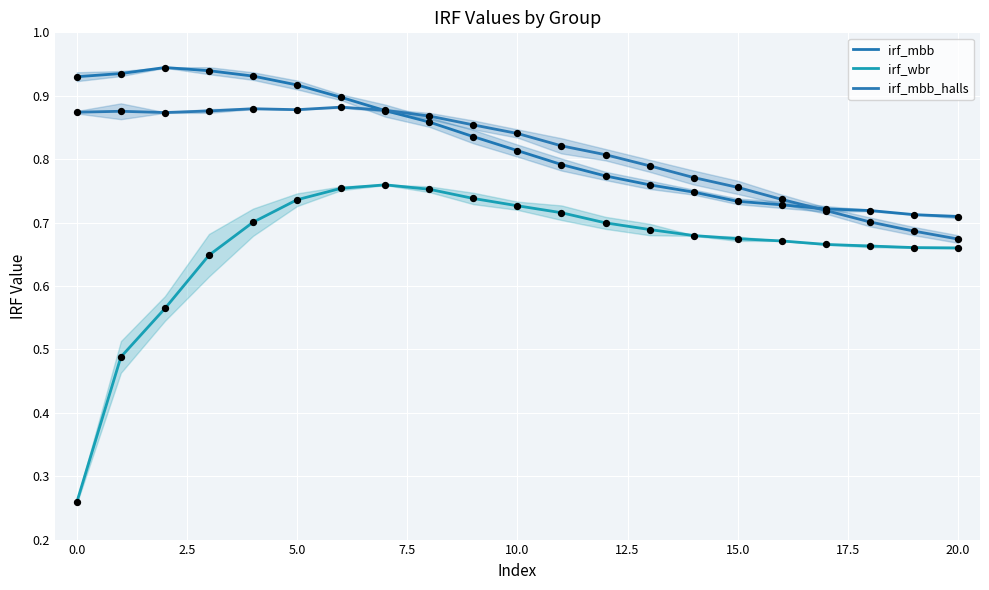

At how many categories does at least one series exceed 0?

21